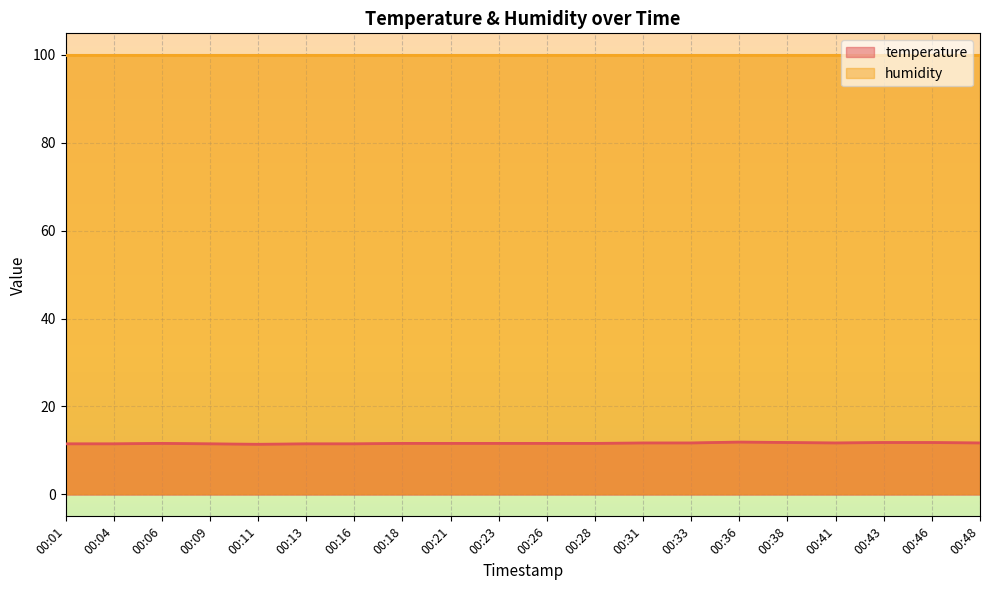

What is the sum of all values?

232.6